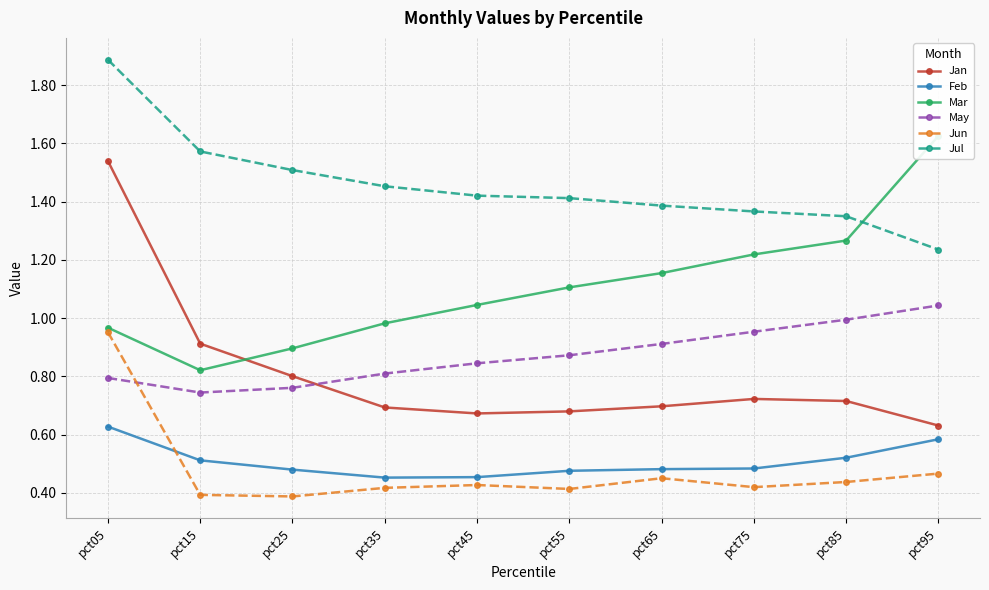

List the series in order of their peak value, lowest first.

Feb, Jun, May, Jan, Mar, Jul